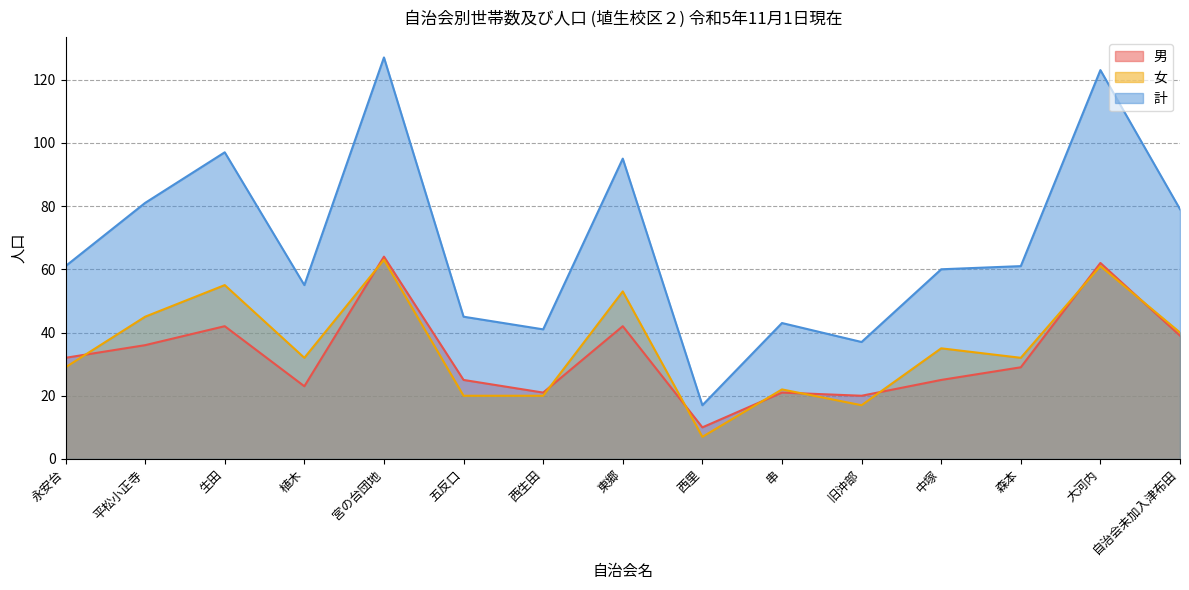

Reading left to right, extract all data points from this chart.

男: 永安台=32	平松小正寺=36	生田=42	植木=23	宮の台団地=64	五反口=25	西生田=21	東郷=42	西里=10	串=21	旧沖部=20	中塚=25	森本=29	大河内=62	自治会未加入津布田=39
女: 永安台=29	平松小正寺=45	生田=55	植木=32	宮の台団地=63	五反口=20	西生田=20	東郷=53	西里=7	串=22	旧沖部=17	中塚=35	森本=32	大河内=61	自治会未加入津布田=40
計: 永安台=61	平松小正寺=81	生田=97	植木=55	宮の台団地=127	五反口=45	西生田=41	東郷=95	西里=17	串=43	旧沖部=37	中塚=60	森本=61	大河内=123	自治会未加入津布田=79